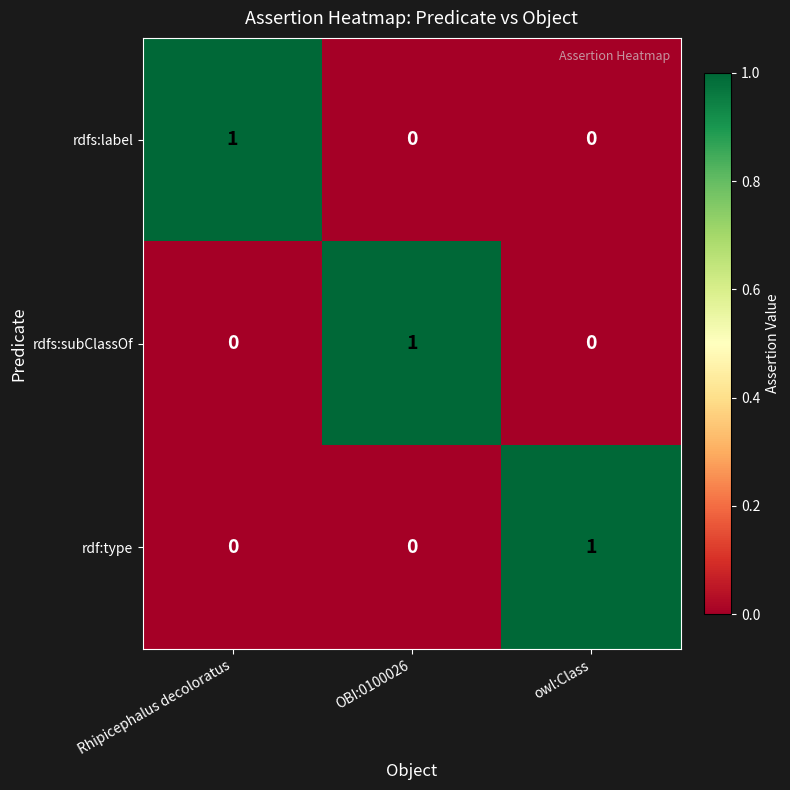

Reading left to right, what are all the values shown in this chart?

rdfs:label: 1	0	0
rdfs:subClassOf: 0	1	0
rdf:type: 0	0	1